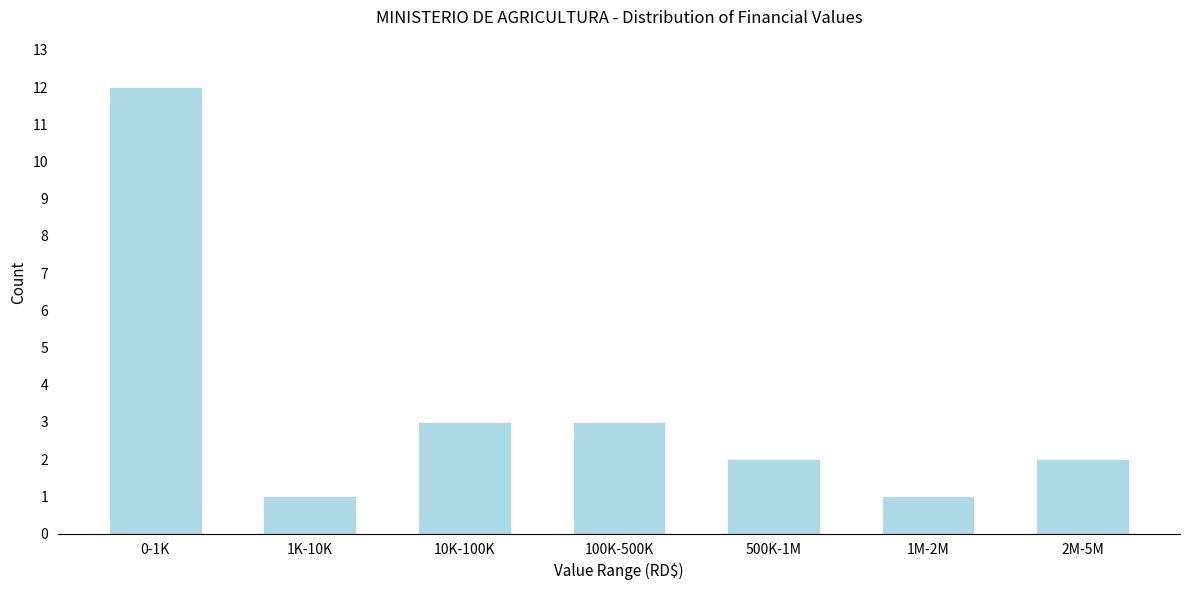

Reading left to right, what are all the values shown in this chart?

12	1	3	3	2	1	2